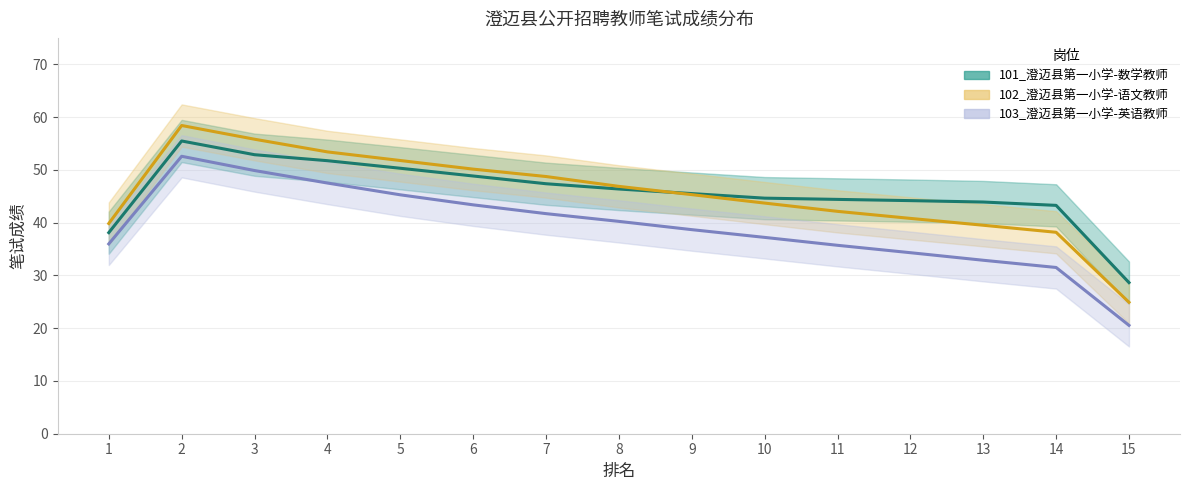

Rank the series by their maximum value, from lowest to highest.

103_澄迈县第一小学-英语教师, 101_澄迈县第一小学-数学教师, 102_澄迈县第一小学-语文教师